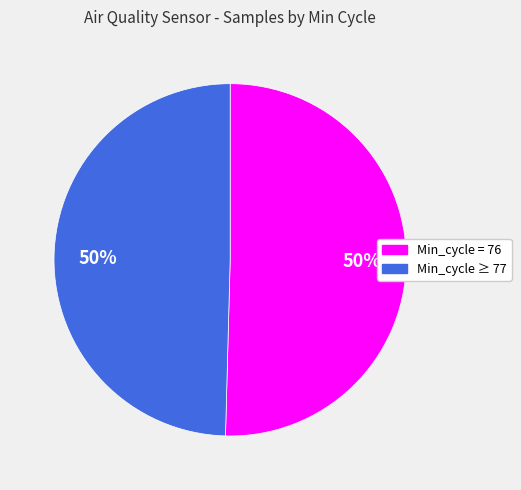

How many slices are in this pie chart?

2